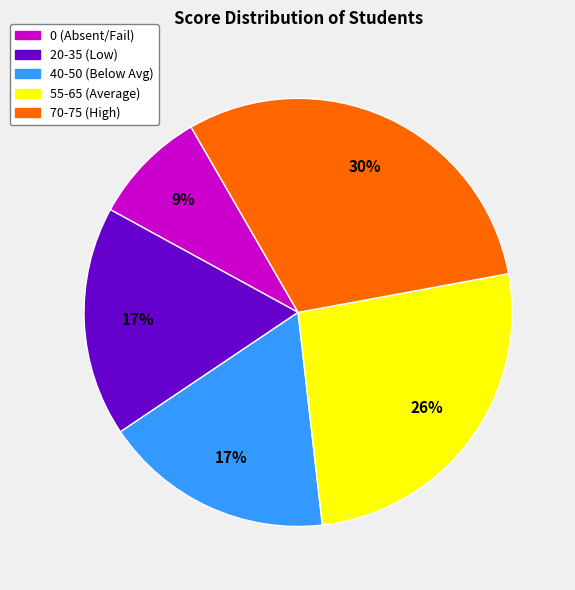

Which category has the biggest portion of the pie?

70-75 (High)